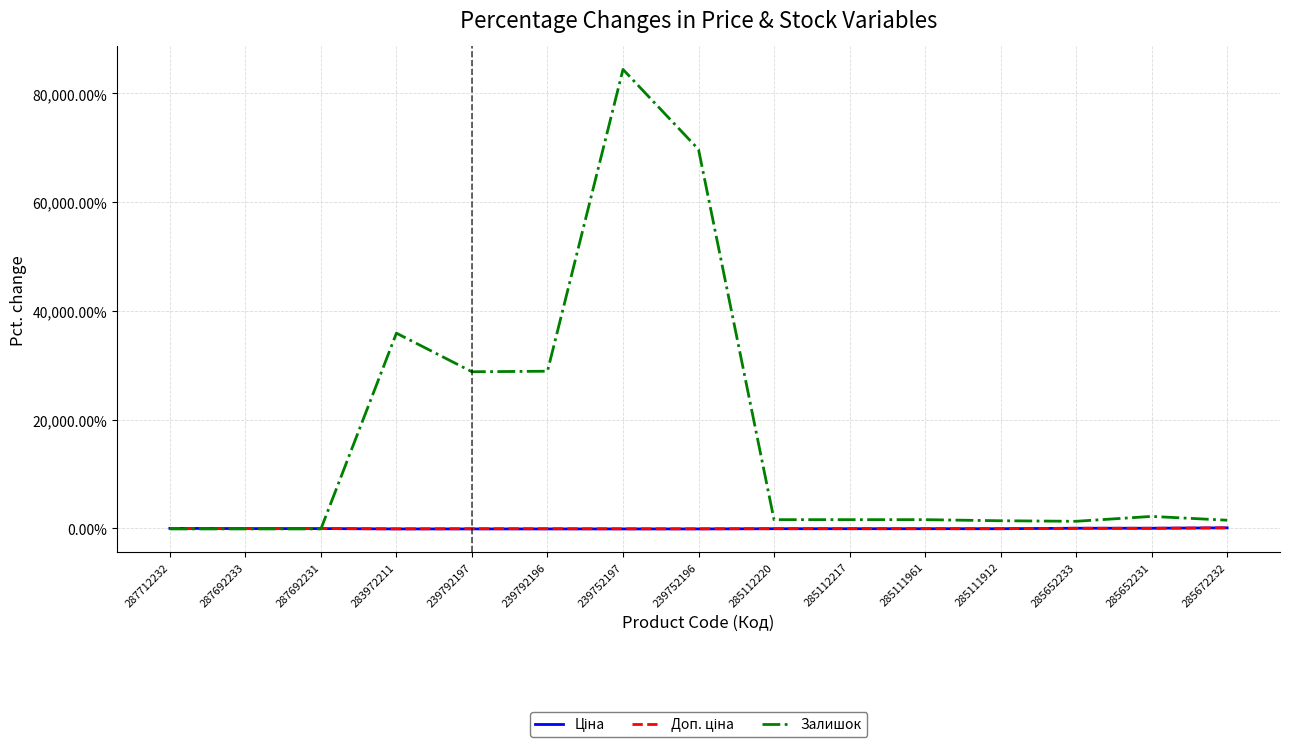

True or false: Залишок has a value of -100.0 at 287692231.

True